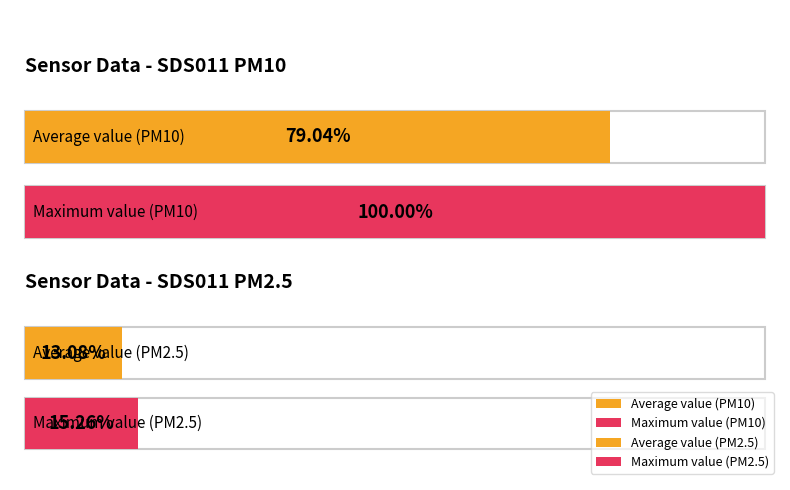

The SDS_P2 series shows 2.1 at 00:11. True or false?

False